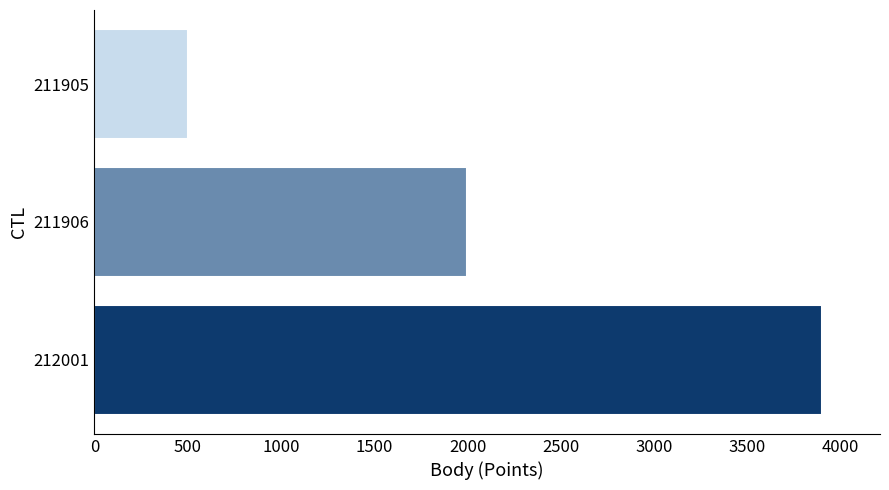

What is the maximum value shown in the chart?

3899